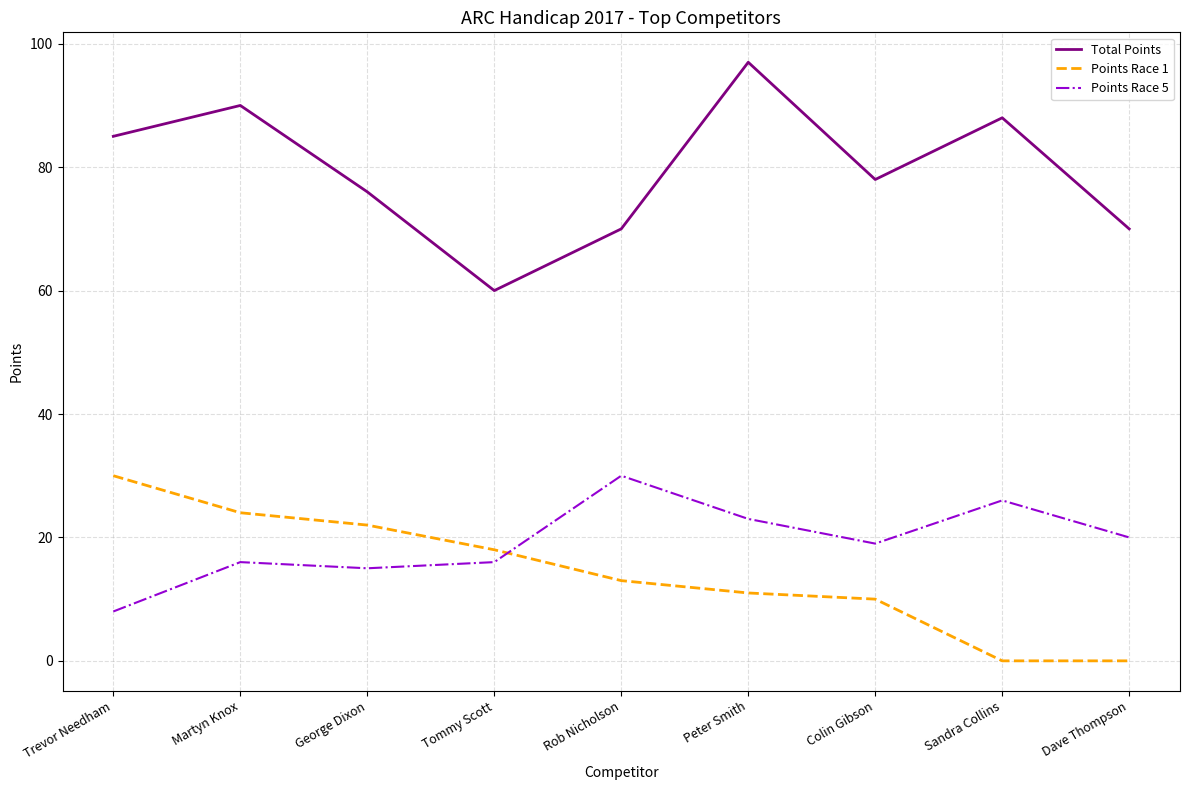

Is the value of Points Race 1 at Martyn Knox greater than the value of Points Race 5 at Martyn Knox?

Yes